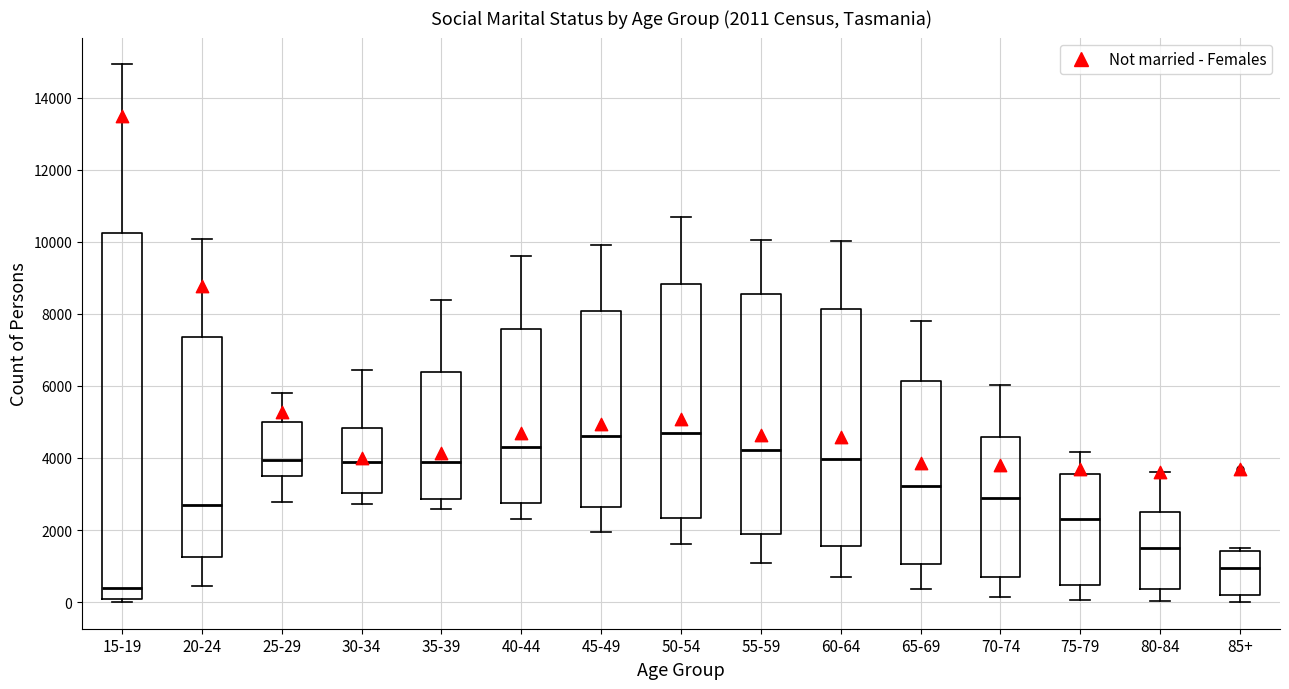

Which box is the tallest, from its lower edge to its upper edge?

15-19